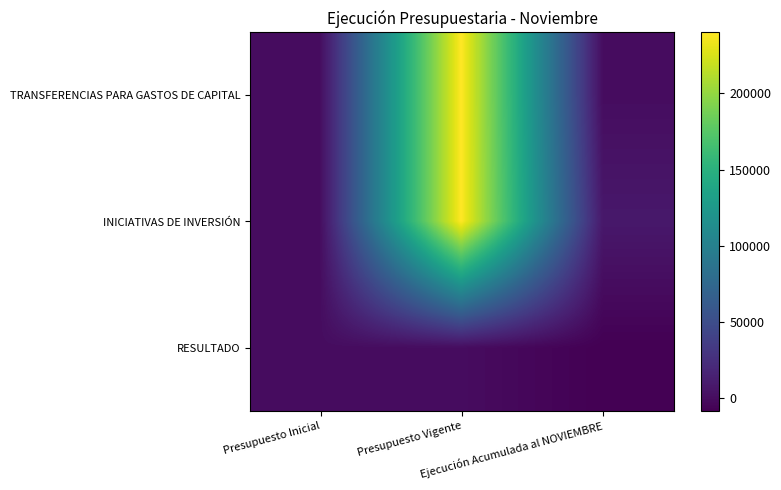

Reading right to left, transcribe all the data shown in this chart.

TRANSFERENCIAS PARA GASTOS DE CAPITAL: Ejecución Acumulada al NOVIEMBRE=0	Presupuesto Vigente=239991	Presupuesto Inicial=0
INICIATIVAS DE INVERSIÓN: Ejecución Acumulada al NOVIEMBRE=8138	Presupuesto Vigente=239991	Presupuesto Inicial=0
RESULTADO: Ejecución Acumulada al NOVIEMBRE=-8138	Presupuesto Vigente=0	Presupuesto Inicial=0